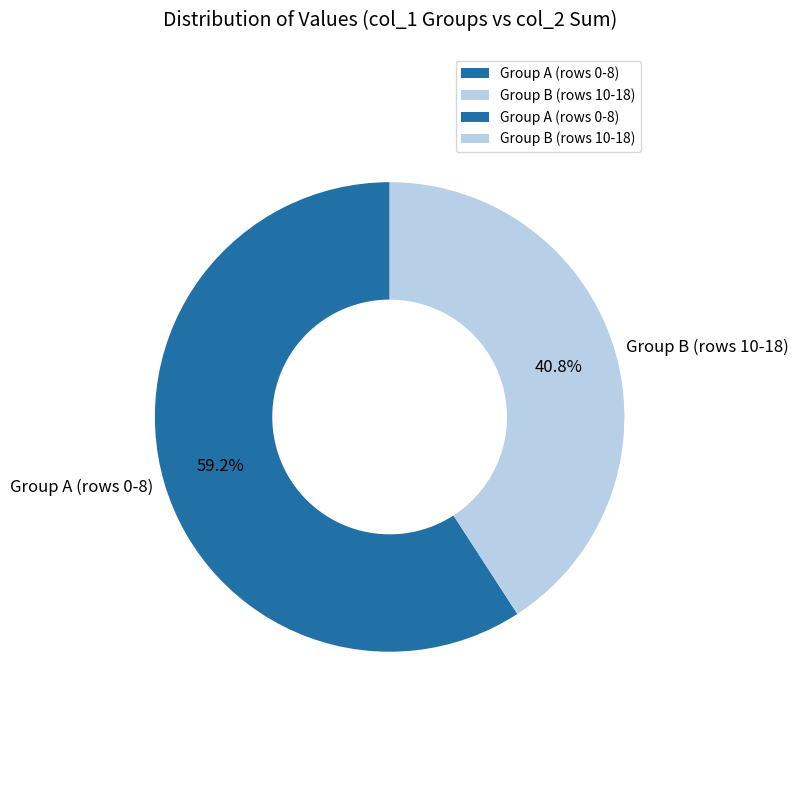

Do Group A (rows 0-8) and Group B (rows 10-18) together represent more than half of the pie?

Yes